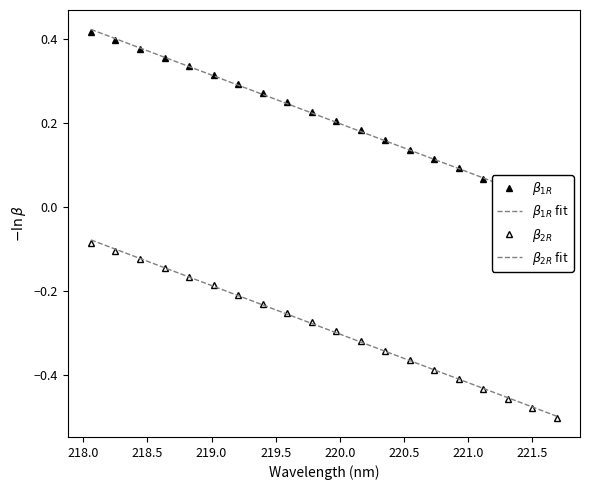

Is it true that $\beta_{2R}$ equals -0.5 at 222.0?

False